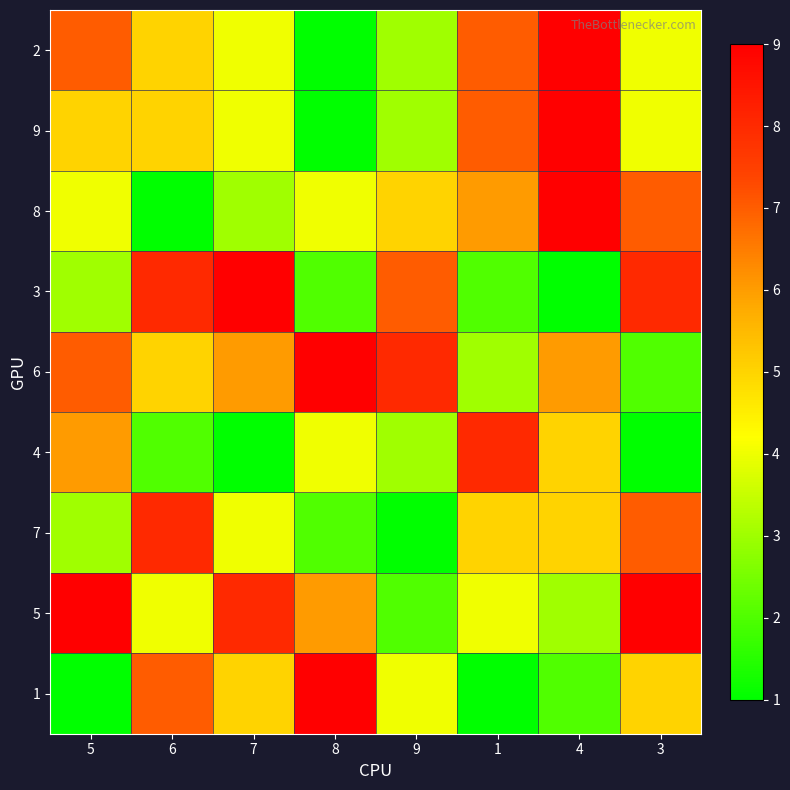

Reading left to right, list all the values displayed in this chart.

2: 5=7	6=5	7=4	8=1	9=3	1=7	4=9	3=4
9: 5=5	6=5	7=4	8=1	9=3	1=7	4=9	3=4
8: 5=4	6=1	7=3	8=4	9=5	1=6	4=9	3=7
3: 5=3	6=8	7=9	8=2	9=7	1=2	4=1	3=8
6: 5=7	6=5	7=6	8=9	9=8	1=3	4=6	3=2
4: 5=6	6=2	7=1	8=4	9=3	1=8	4=5	3=1
7: 5=3	6=8	7=4	8=2	9=1	1=5	4=5	3=7
5: 5=9	6=4	7=8	8=6	9=2	1=4	4=3	3=9
1: 5=1	6=7	7=5	8=9	9=4	1=1	4=2	3=5